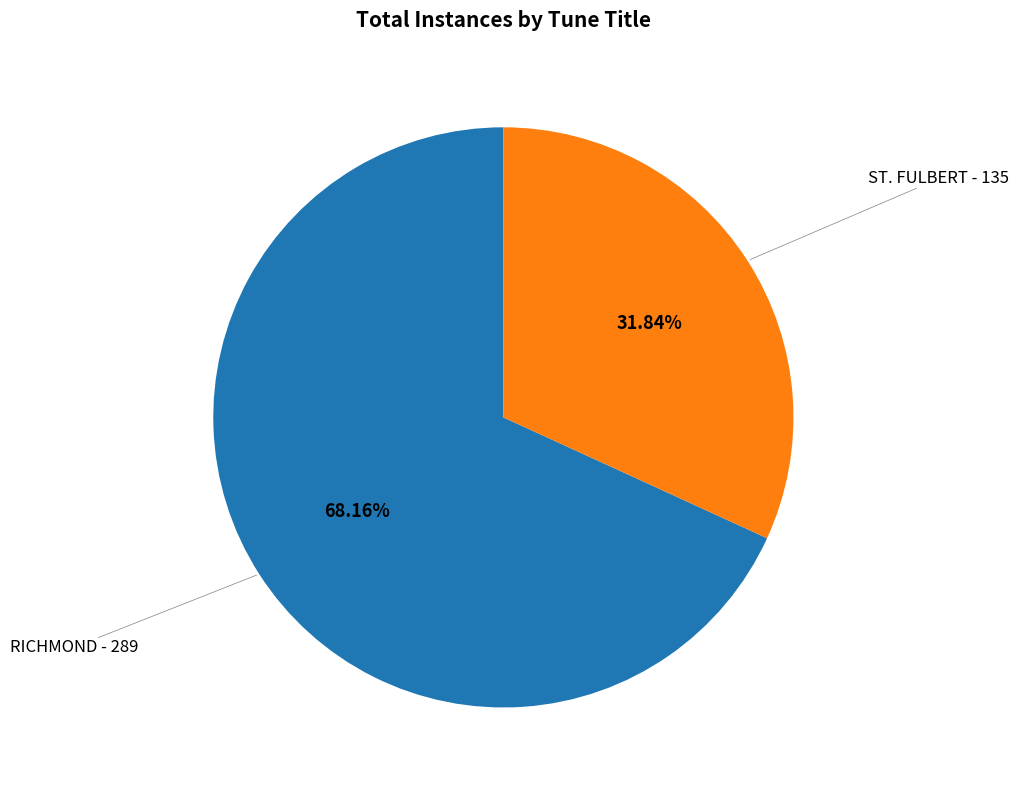

Count the number of slices in the pie.

2